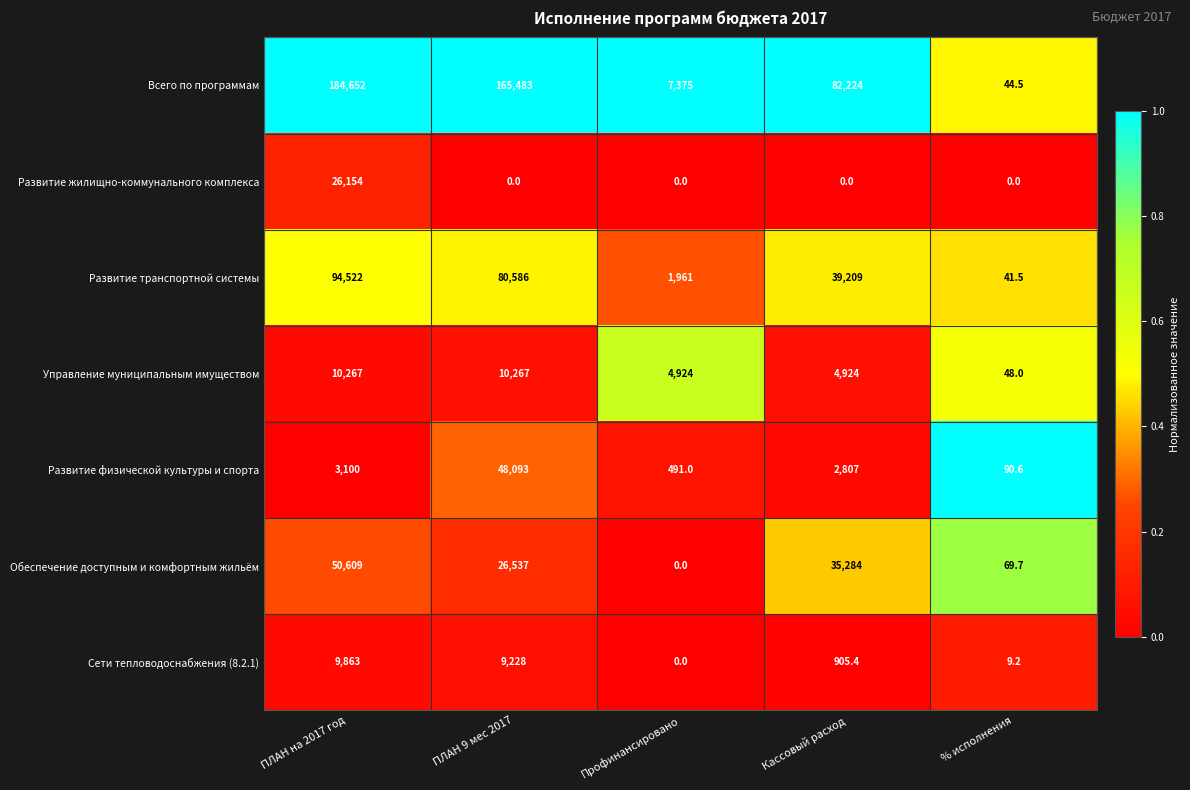

The Развитие физической культуры и спорта series shows 826.0 at Профинансировано. True or false?

False